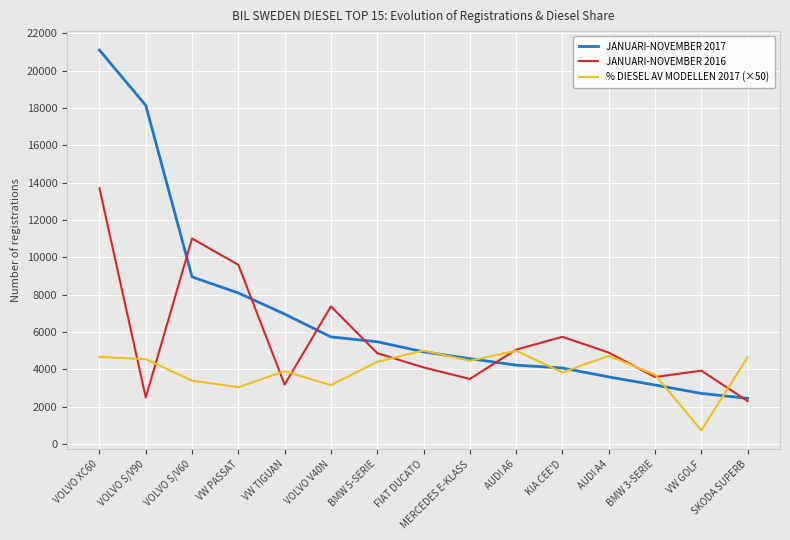

What is the difference between the second highest and minimum values in the JANUARI-NOVEMBER 2017 series?

15701.0